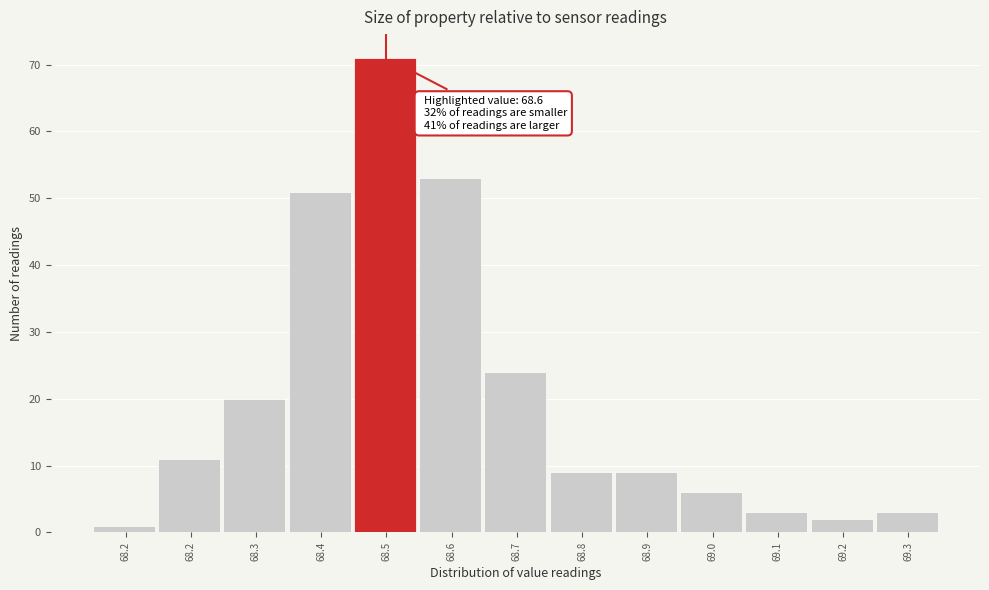

How many bars are there in total?

13